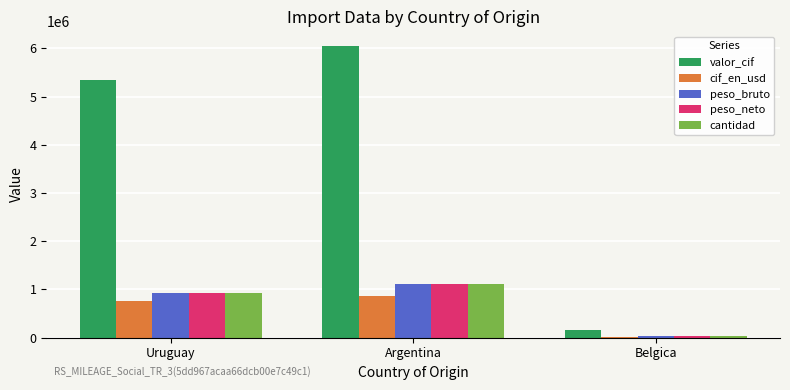

What is the minimum value for peso_neto?

25500